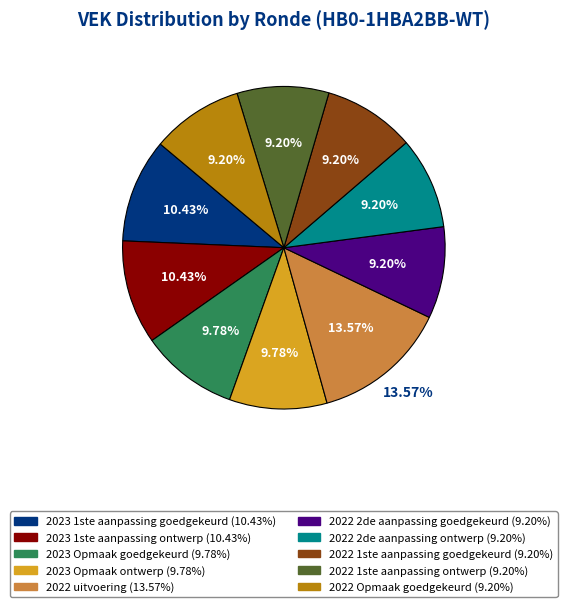

Does 2022 2de aanpassing ontwerp account for over 50% of the chart?

No